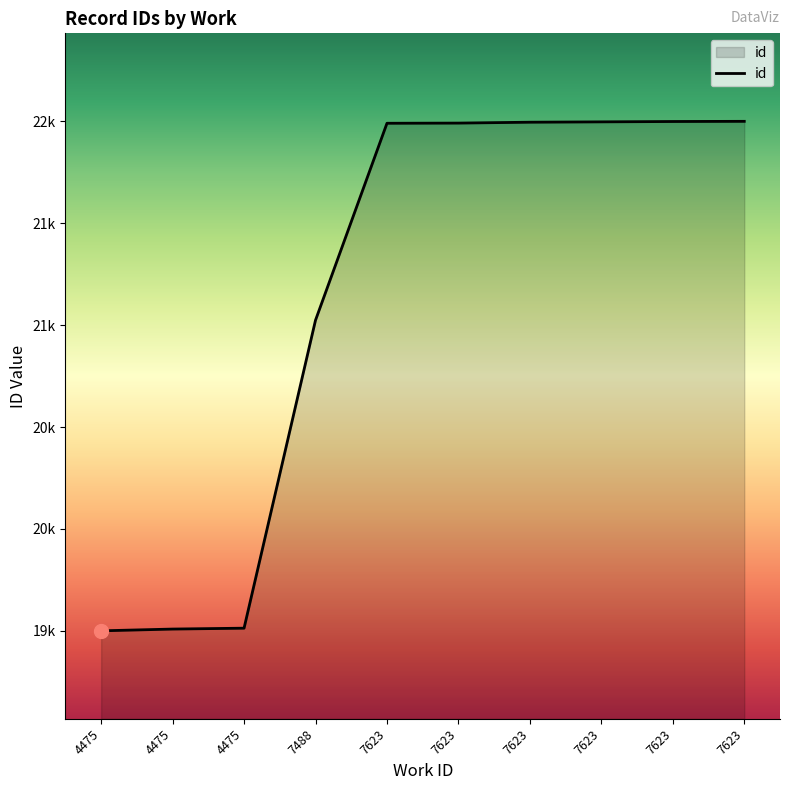

Which category has the highest value across all series?

7623